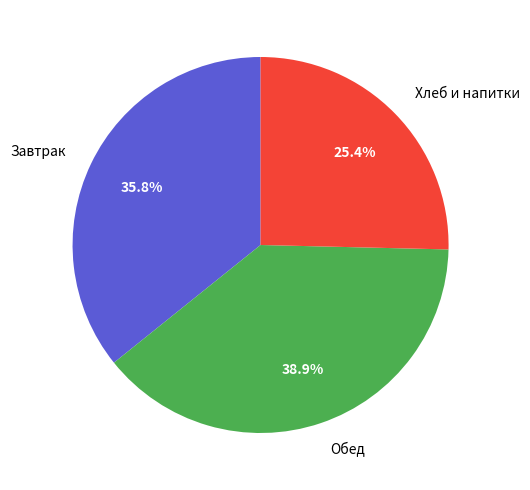

Which category has the biggest portion of the pie?

Обед